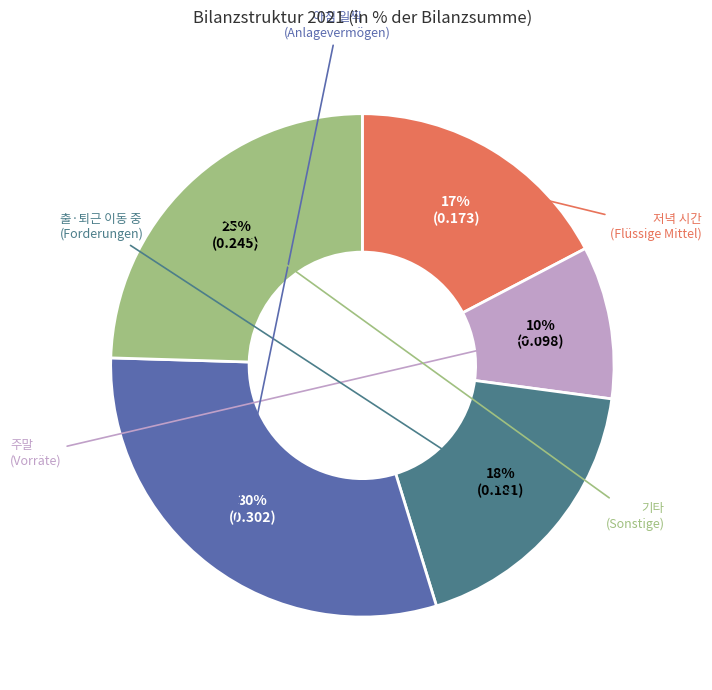

Is there a majority slice in this chart?

No